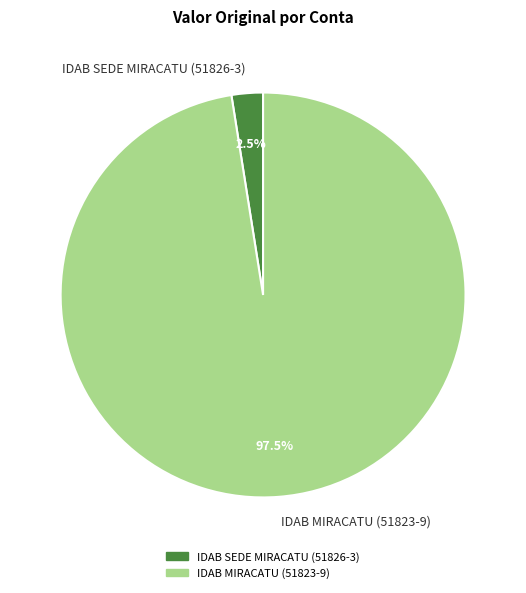

How much of the chart is everything except IDAB MIRACATU (51823-9)?

2.5%